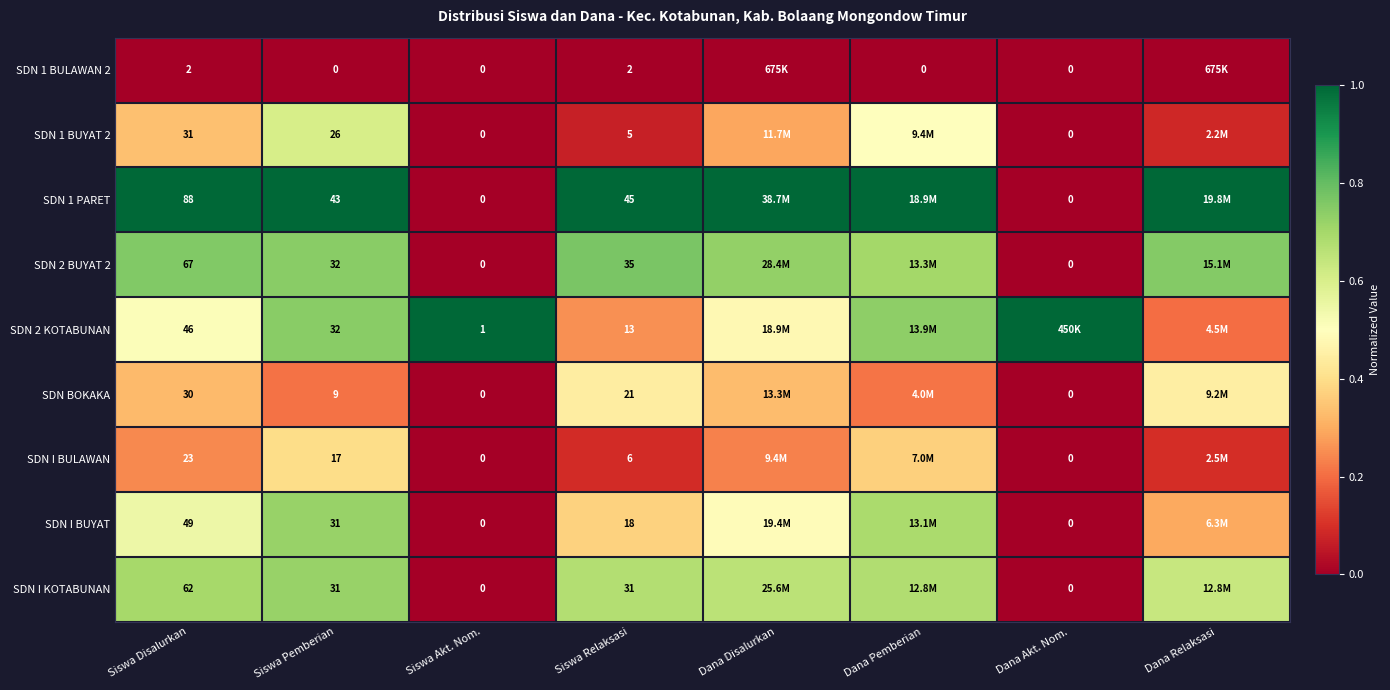

What is the total value across all series at Siswa Pemberian?

221.0